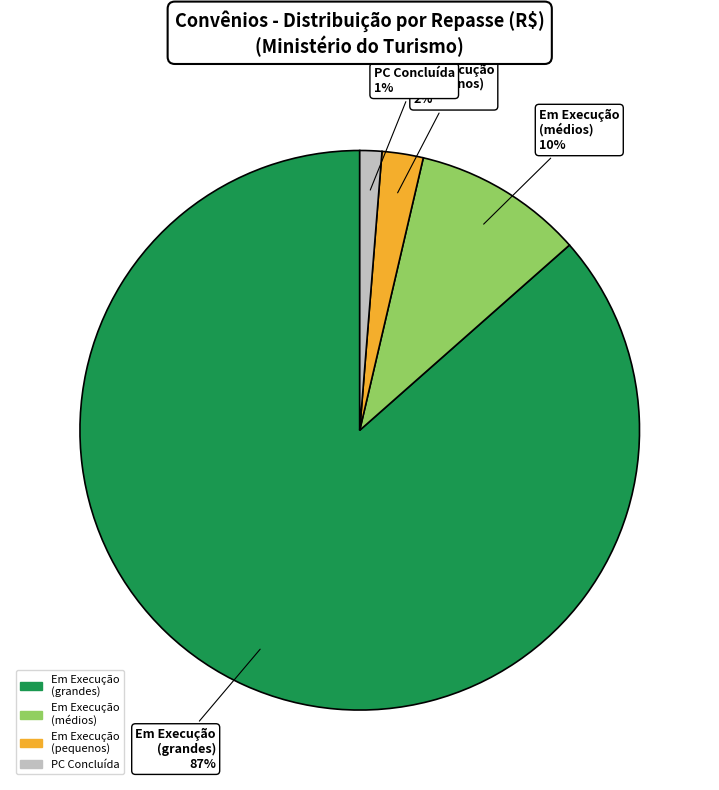

To the nearest percent, what is the average slice percentage?

25%